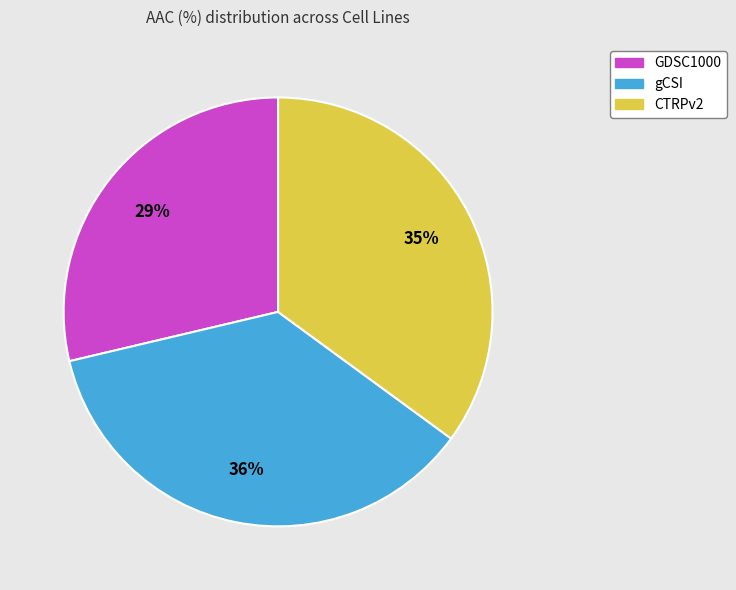

Count the number of slices in the pie.

3